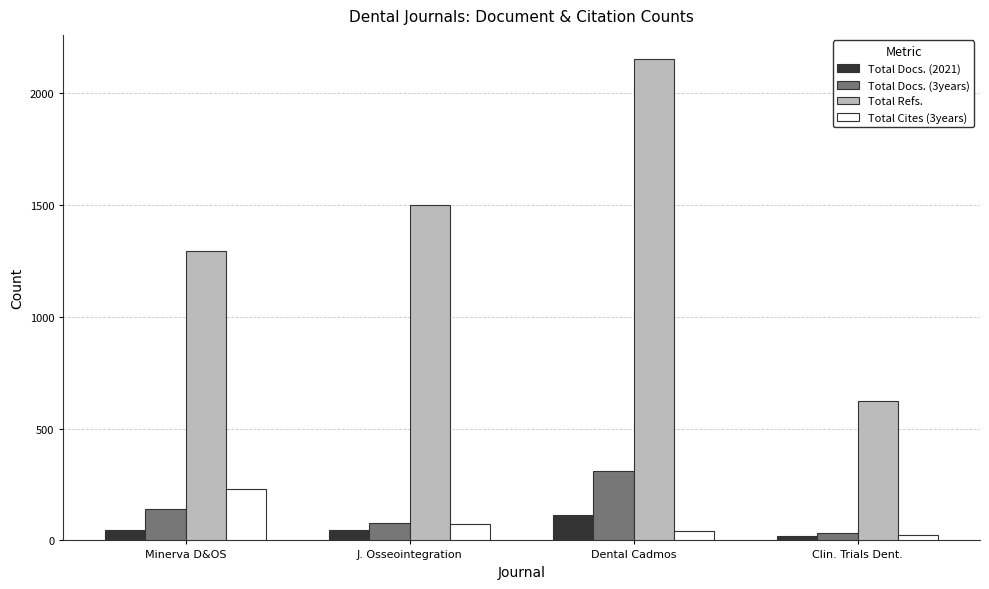

Which series has the largest total across all categories?

Total Refs.